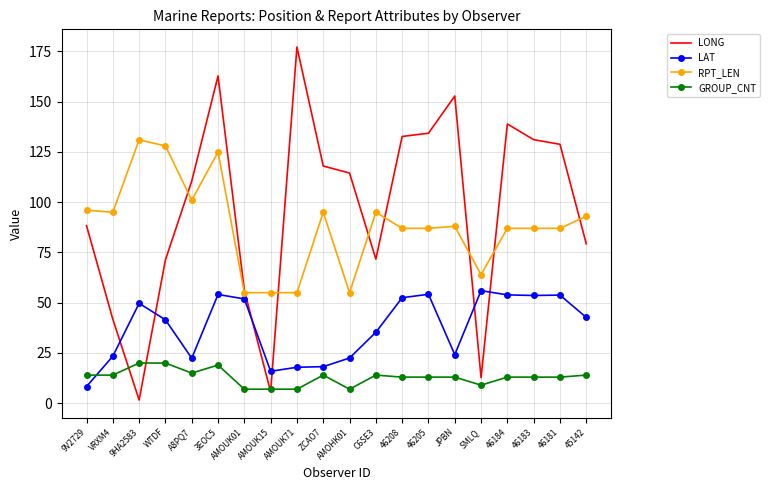

How many intersections are there between LAT and GROUP_CNT?

1